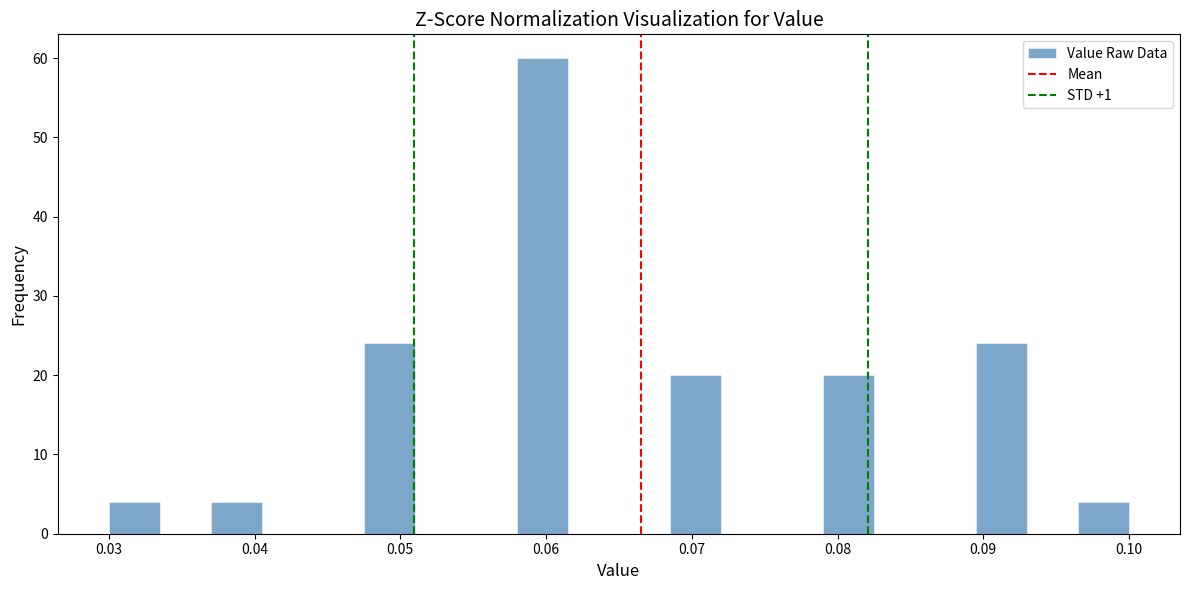

Read against the x-axis, roughly where is the centre of the tallest bar?

0.060